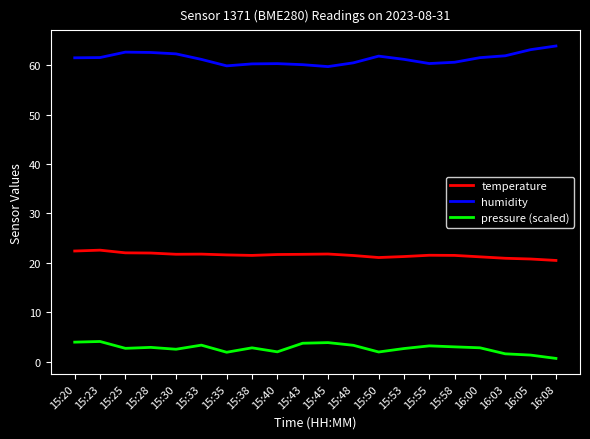

List the series in order of their peak value, lowest first.

pressure (scaled), temperature, humidity